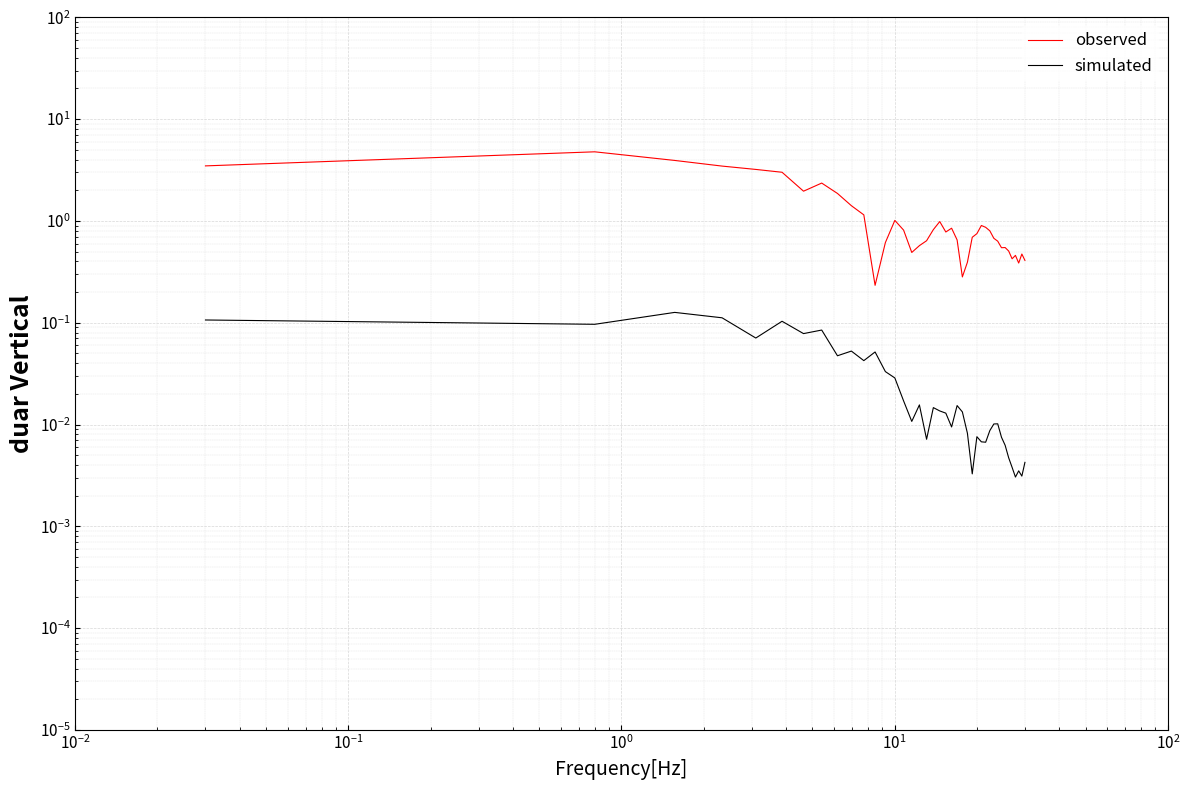

In observed, how many points are higher than both neighbors (excluding endpoints)?

9